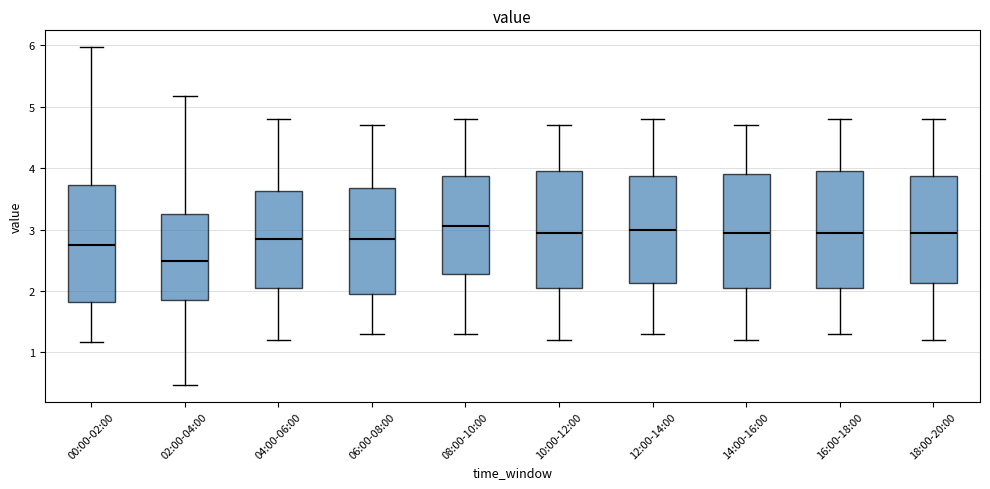

Reading left to right, transcribe this box plot: for each box, give where its median line is, the range the box spans, and where its two whiskers end, as read against the y-axis. The values are not printed on the chart, so give them approximately, as read against the axis.

00:00-02:00: median 2.8, box 1.8 to 3.7, whiskers 1.2 to 6.0
02:00-04:00: median 2.5, box 1.9 to 3.3, whiskers 0.5 to 5.2
04:00-06:00: median 2.9, box 2.1 to 3.6, whiskers 1.2 to 4.8
06:00-08:00: median 2.9, box 2.0 to 3.7, whiskers 1.3 to 4.7
08:00-10:00: median 3.1, box 2.3 to 3.9, whiskers 1.3 to 4.8
10:00-12:00: median 3.0, box 2.1 to 4.0, whiskers 1.2 to 4.7
12:00-14:00: median 3.0, box 2.1 to 3.9, whiskers 1.3 to 4.8
14:00-16:00: median 3.0, box 2.1 to 3.9, whiskers 1.2 to 4.7
16:00-18:00: median 3.0, box 2.1 to 4.0, whiskers 1.3 to 4.8
18:00-20:00: median 3.0, box 2.1 to 3.9, whiskers 1.2 to 4.8